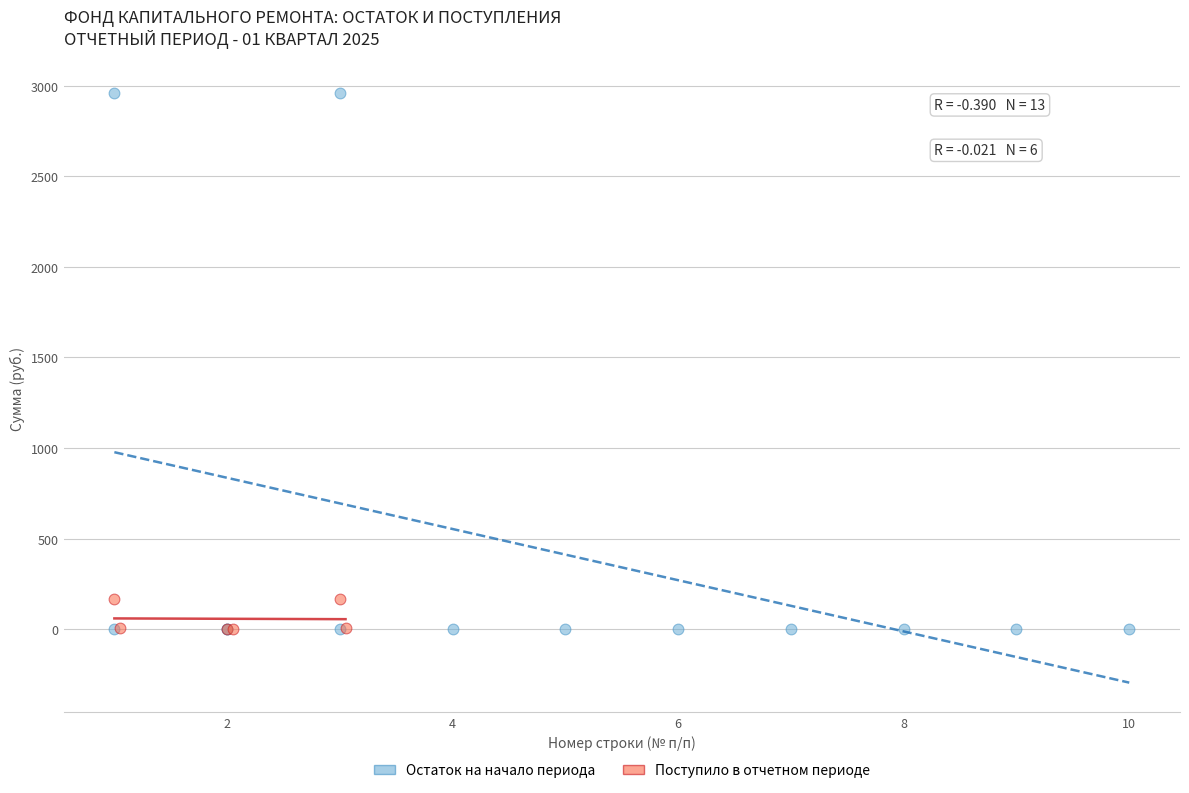

Which series has the largest Y range (max minus min)?

Остаток на начало периода